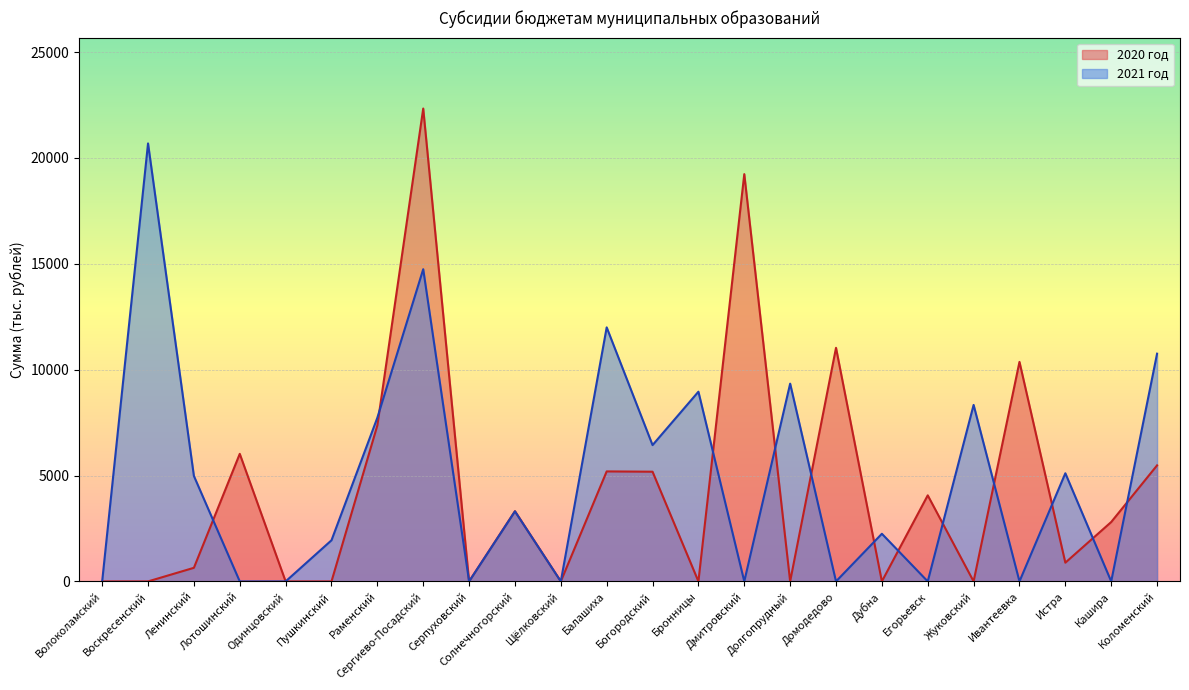

What position from the left is Долгопрудный?

16